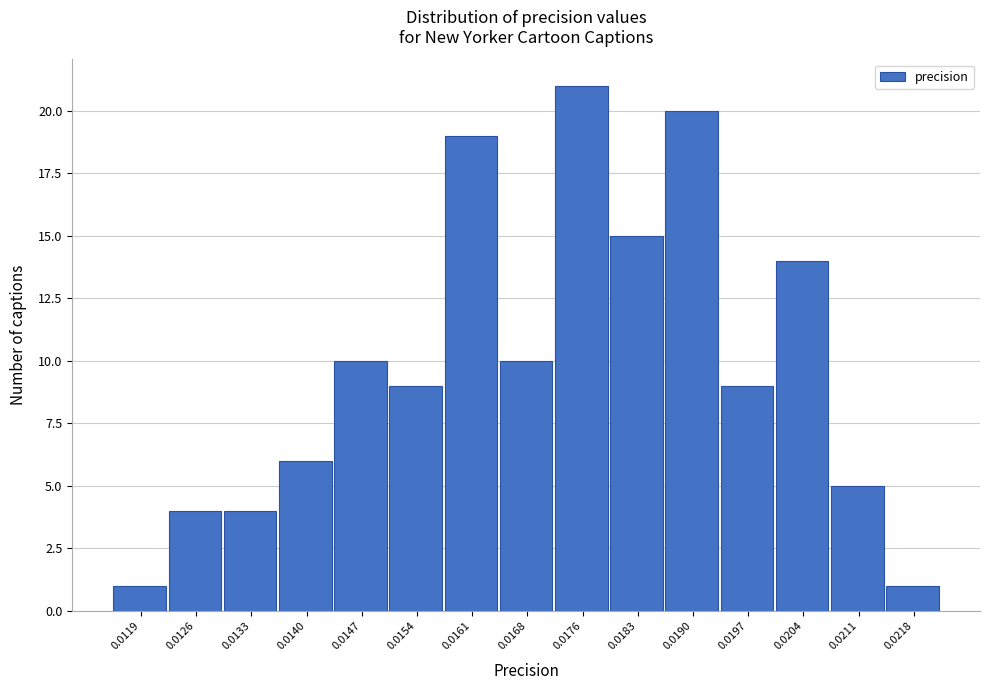

Reading left to right, transcribe all the data shown in this chart.

0.0119=1	0.0126=4	0.0133=4	0.0140=6	0.0147=10	0.0154=9	0.0161=19	0.0168=10	0.0176=21	0.0183=15	0.0190=20	0.0197=9	0.0204=14	0.0211=5	0.0218=1